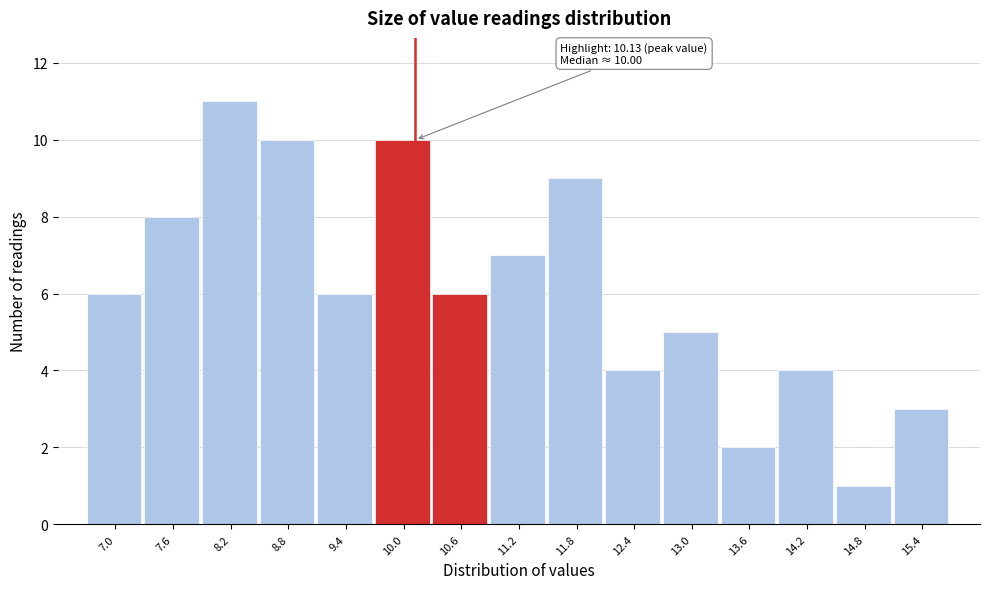

Which range on the x-axis has the tallest bar?

7.9 to 8.5